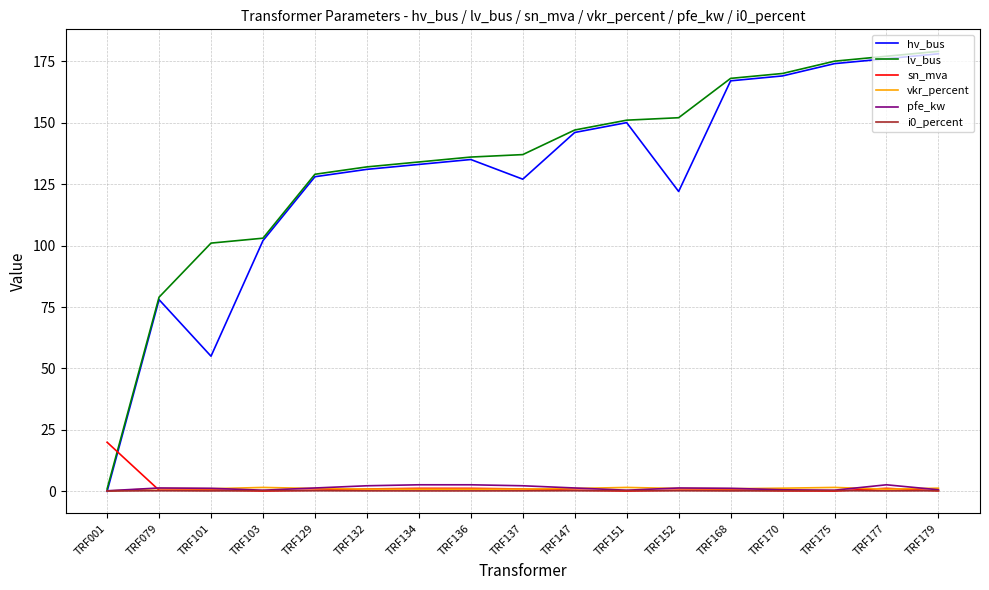

What value does the hv_bus series have at TRF137?

127.0